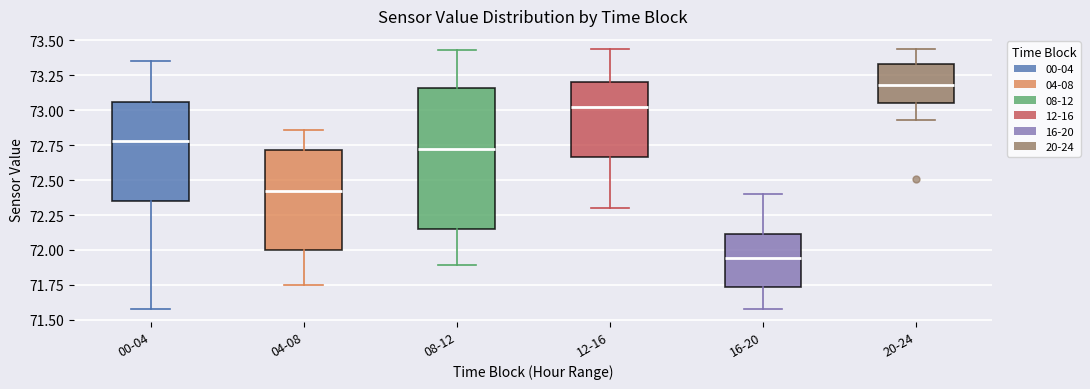

Which box has the highest median line?

20-24